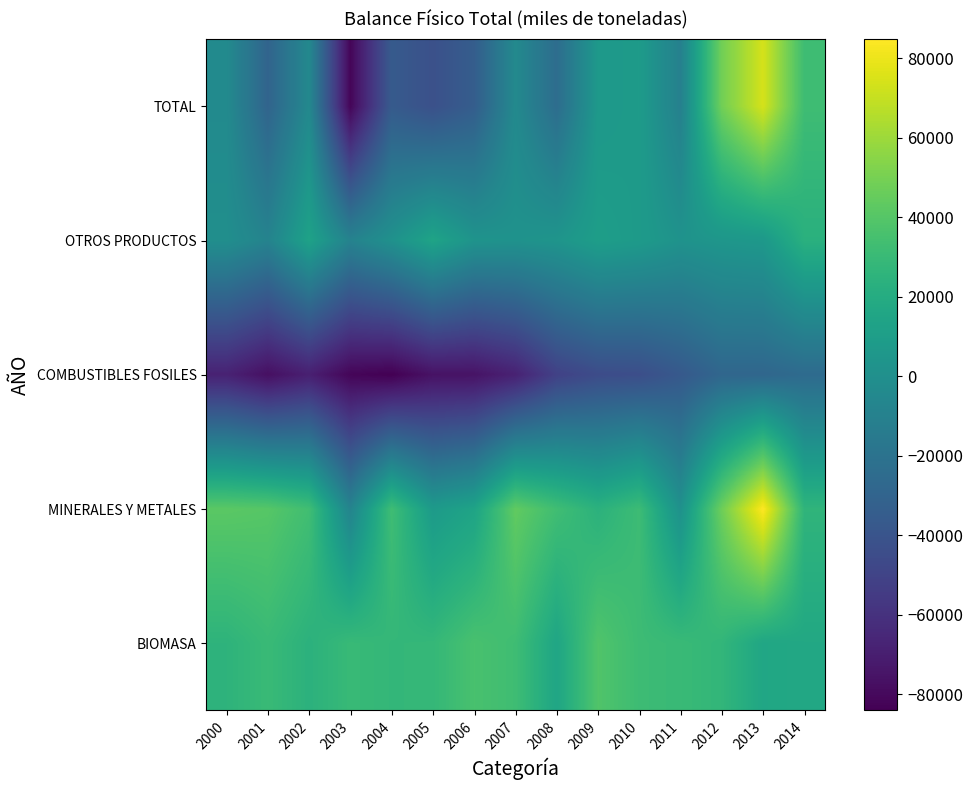

Which series has the largest total across all categories?

MINERALES Y METALES